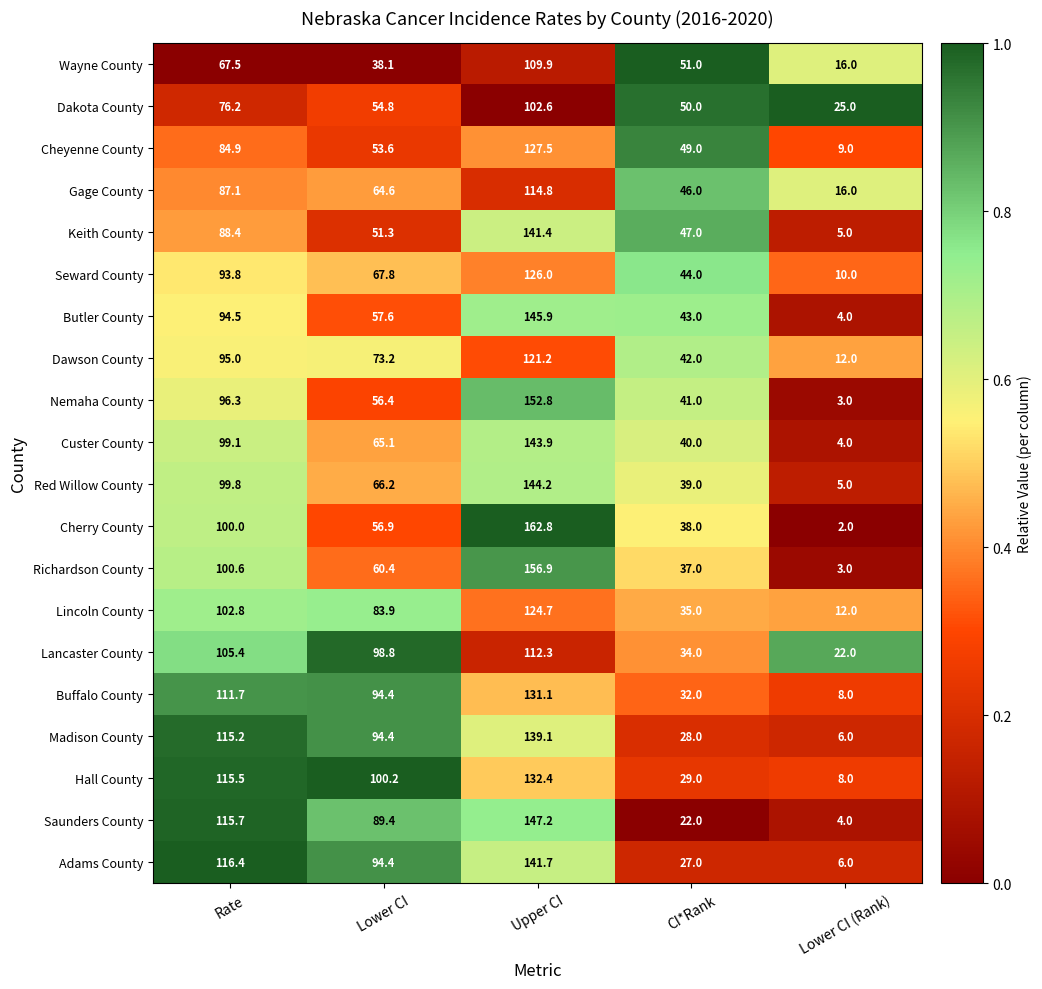

Is it true that Butler County equals 43.0 at CI*Rank?

True